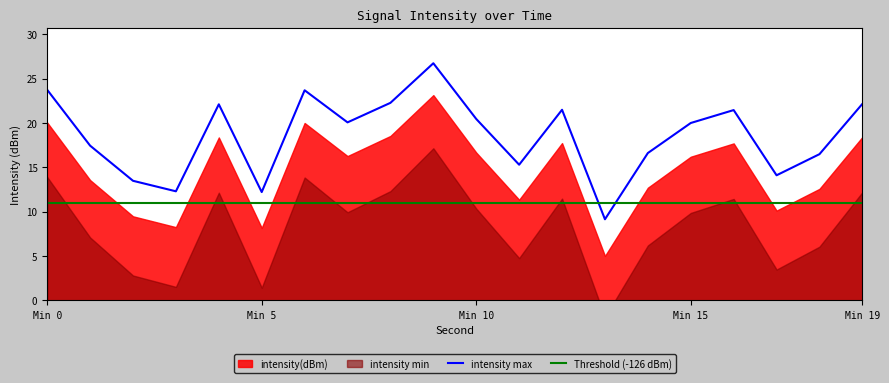

Is it true that intensity max equals 7.3 at Min 19?

False